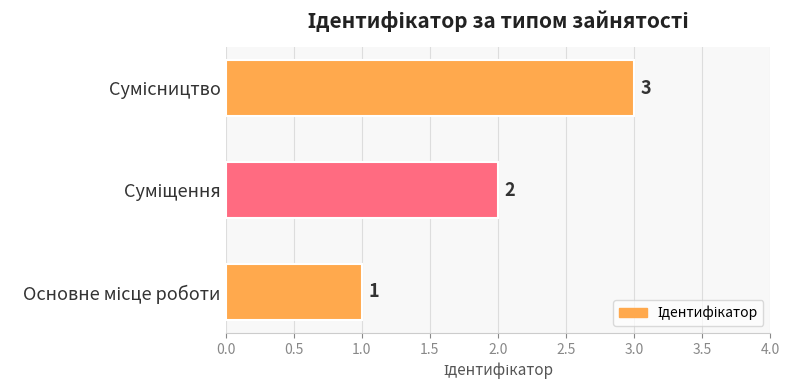

What is the maximum value shown in the chart?

3